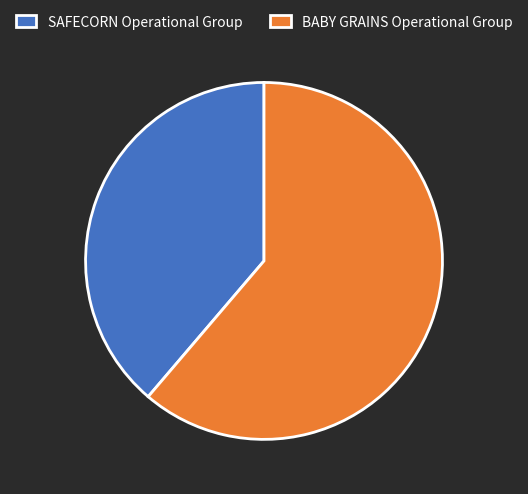

Is it true that SAFECORN Operational Group is 39% of the pie?

True